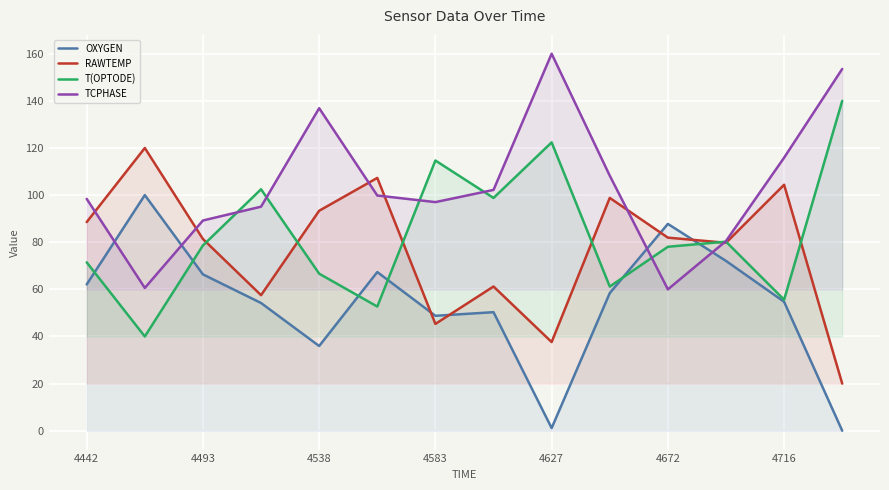

True or false: TCPHASE has more than 0 interior local peaks.

True